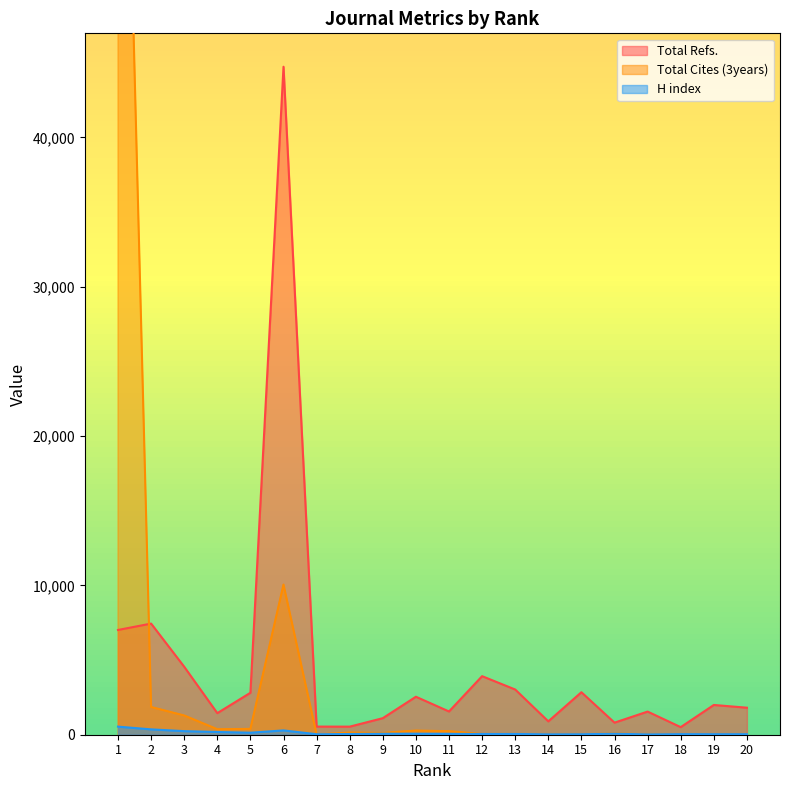

At how many categories does at least one series exceed 62913?

1